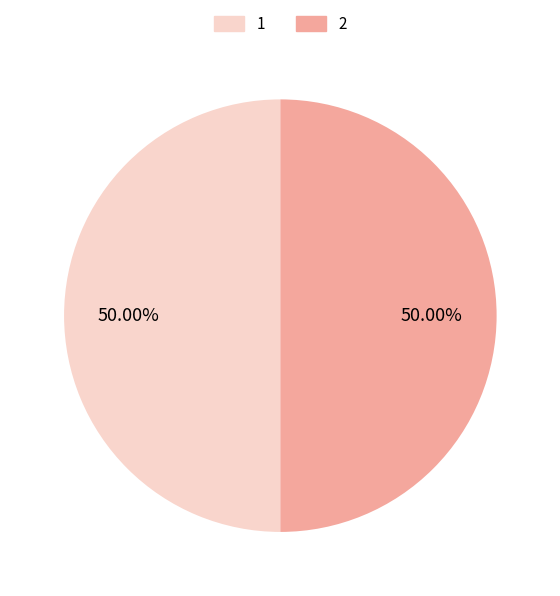

To the nearest percent, what is the combined percentage of 2 and 1?

100%